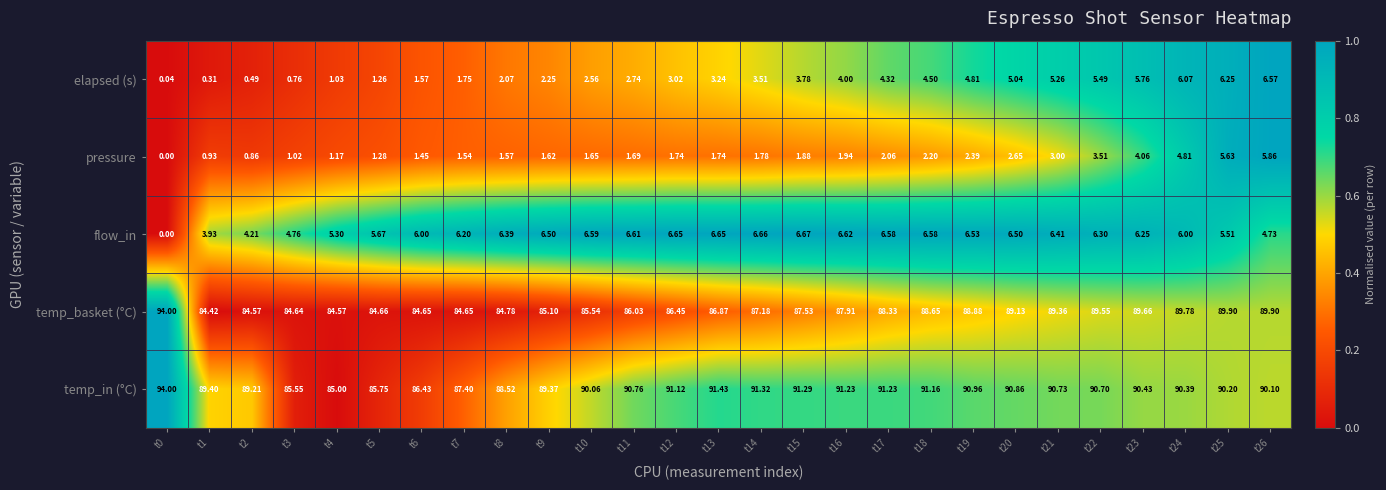

How many series are shown in this chart?

5